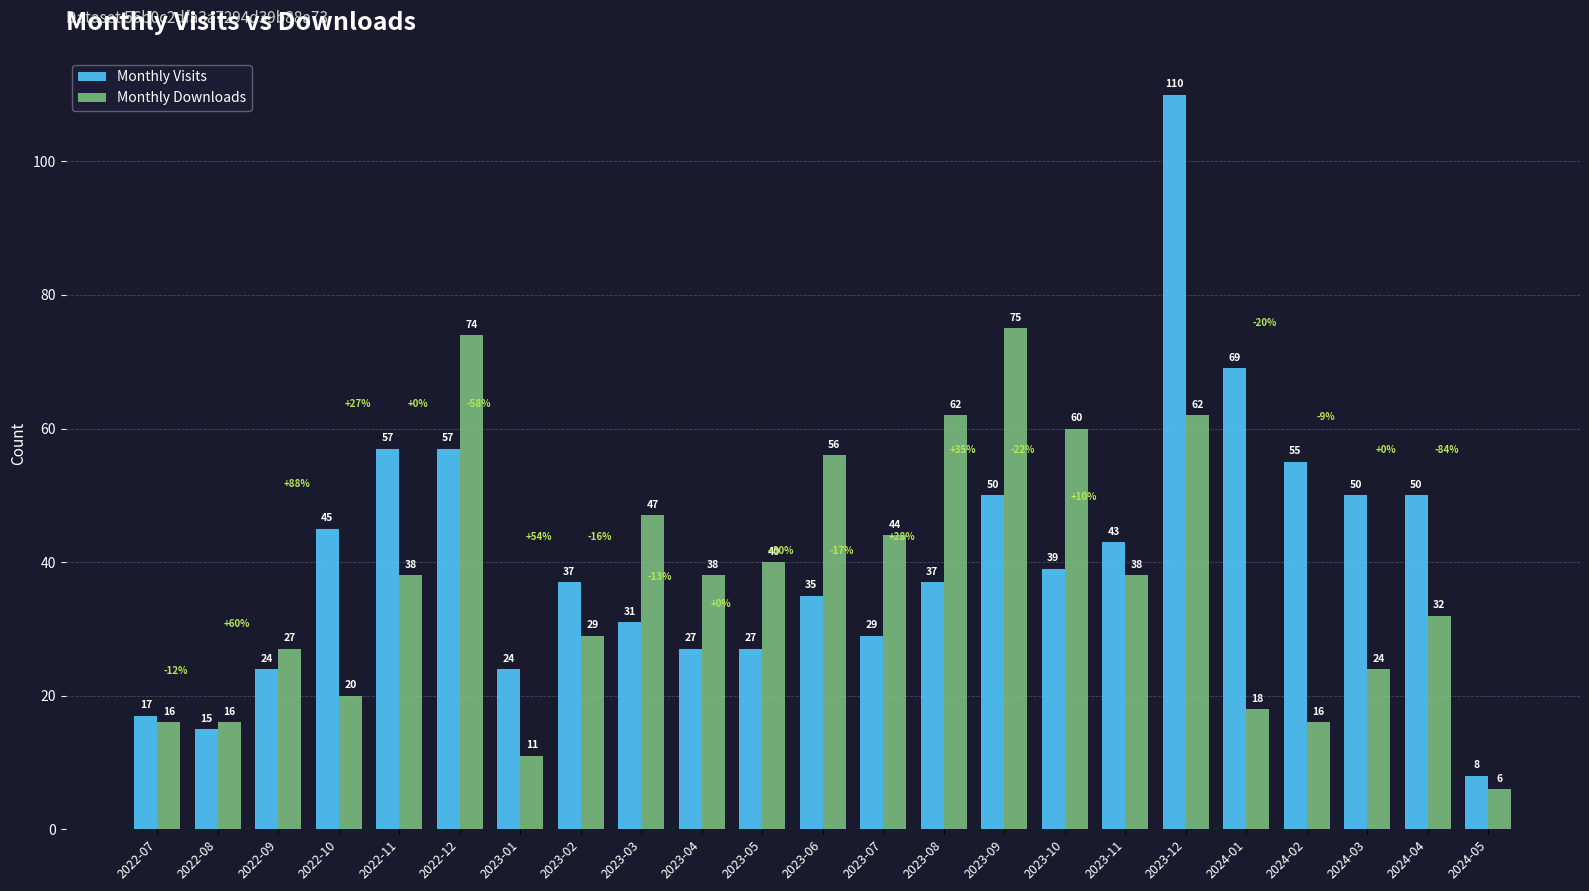

The Monthly Downloads series shows 40 at 2023-05. True or false?

True